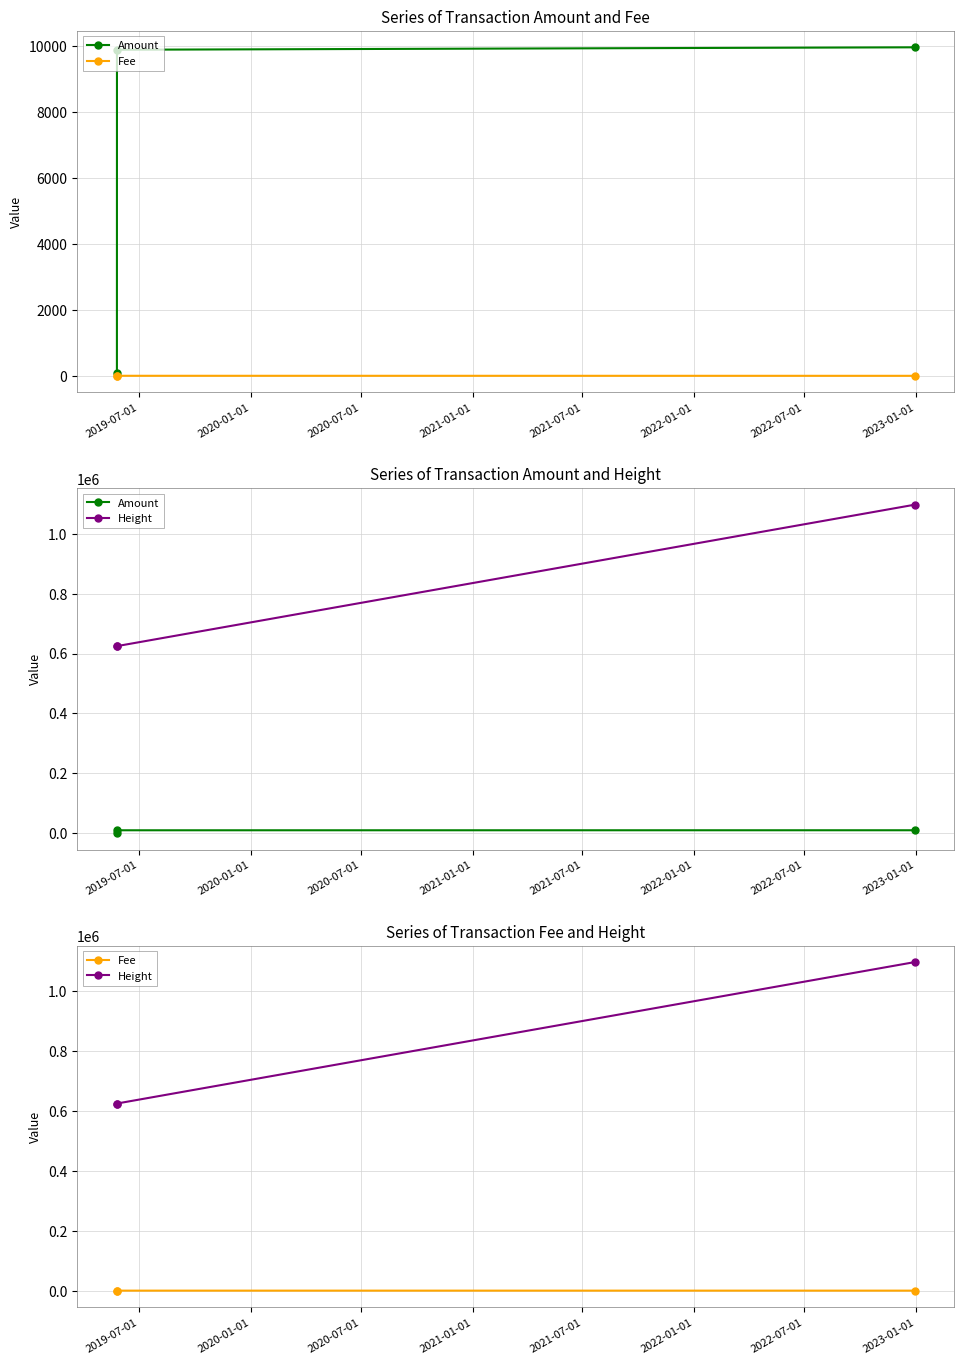

What is the label of the 1st point from the left?

2019-07-01